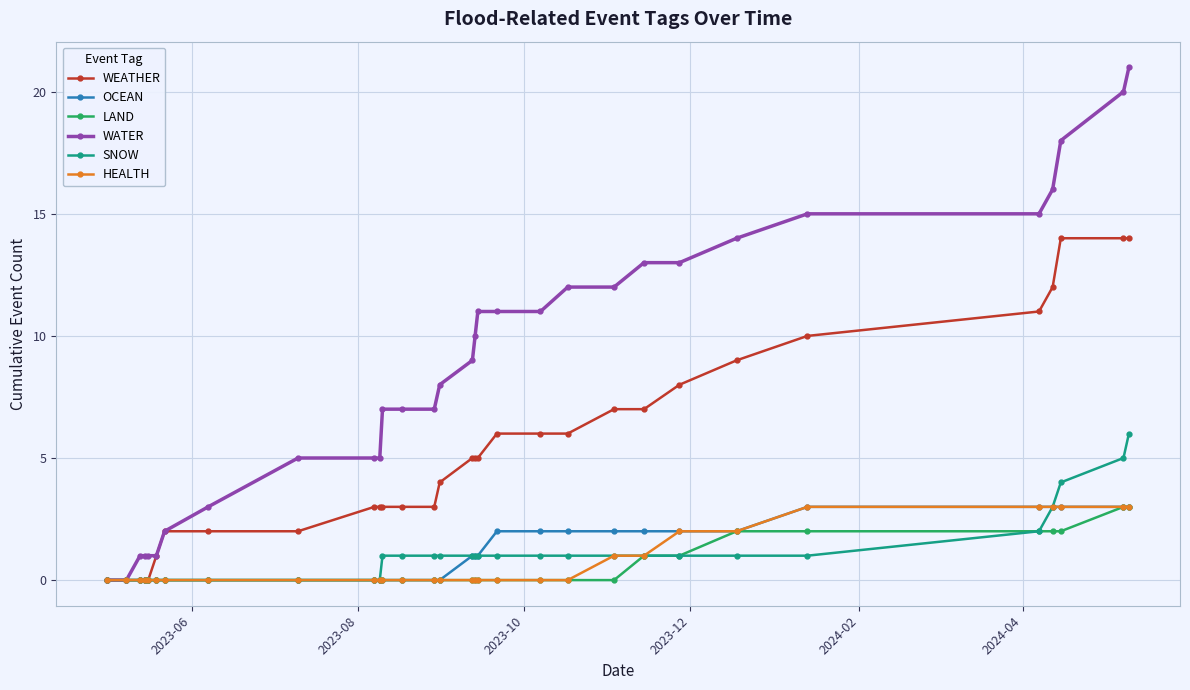

What is the value of the OCEAN point at the 23rd from the left?

2